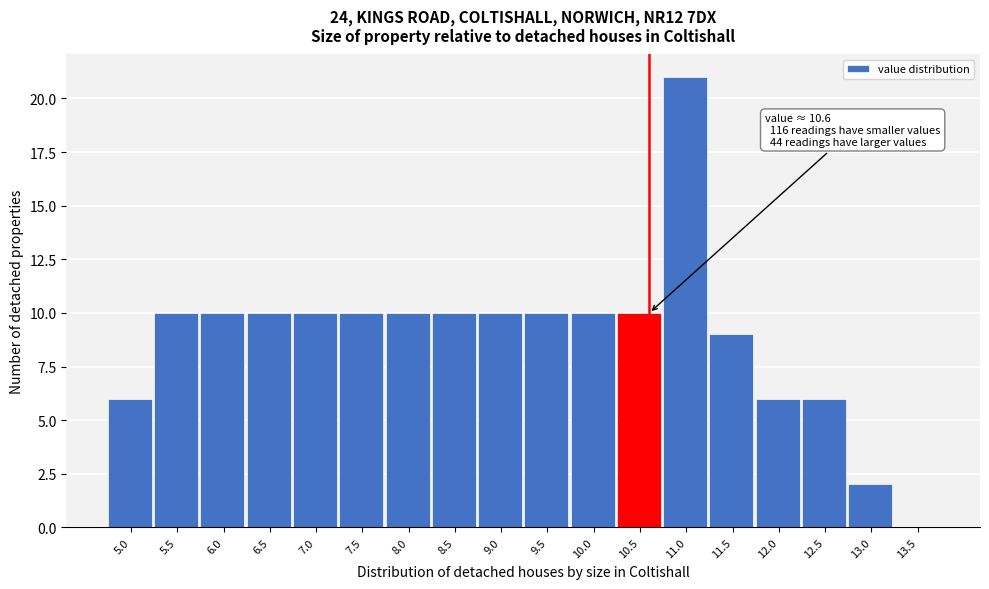

Reading left to right, list all the values displayed in this chart.

5.0=6	5.5=10	6.0=10	6.5=10	7.0=10	7.5=10	8.0=10	8.5=10	9.0=10	9.5=10	10.0=10	10.5=10	11.0=21	11.5=9	12.0=6	12.5=6	13.0=2	13.5=0